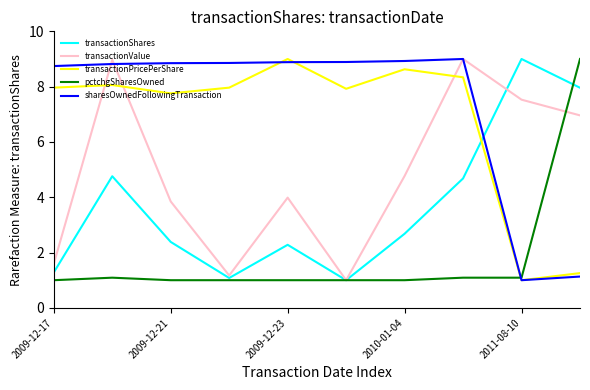

Which series has the largest total across all categories?

sharesOwnedFollowingTransaction